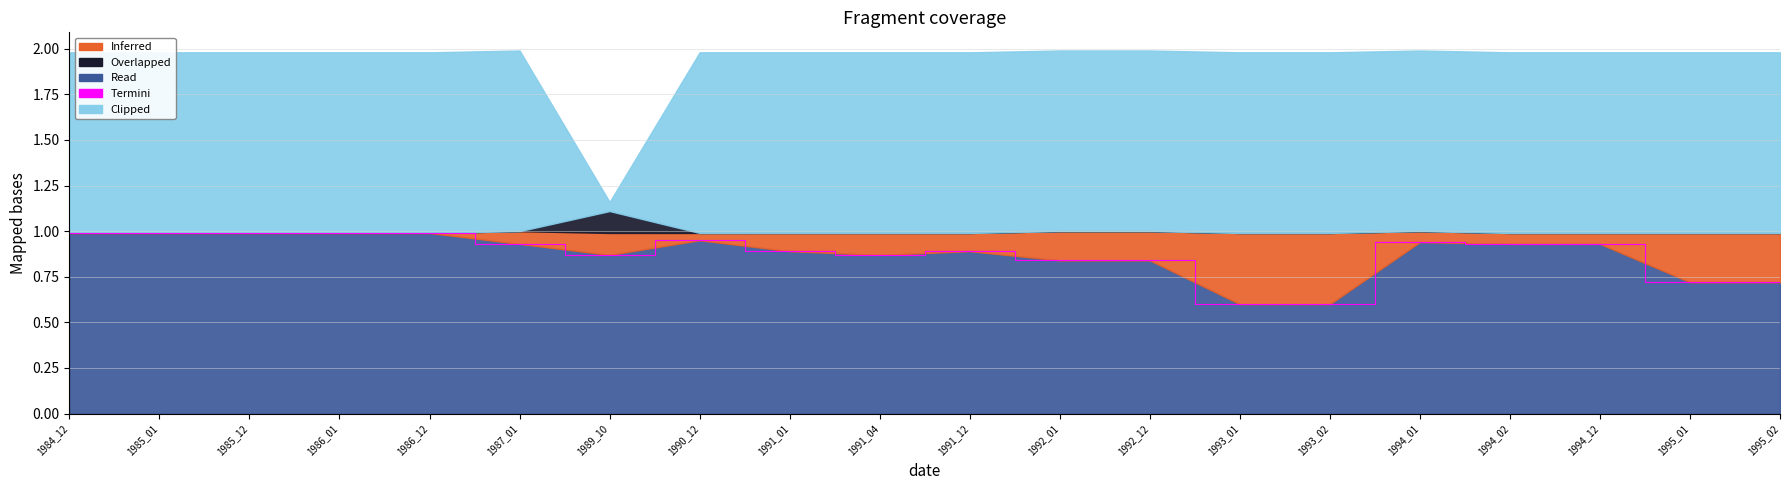

What is the change in value from 1986_01 to 1995_01?

-0.3